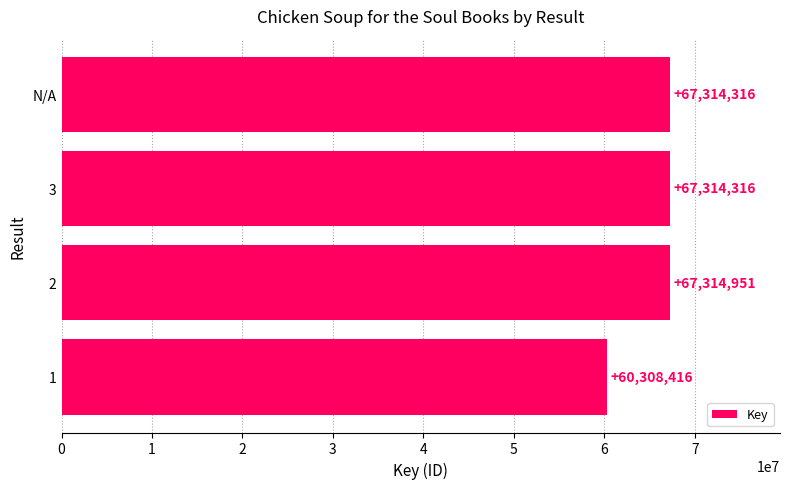

The value at 3 is 67314316. True or false?

True